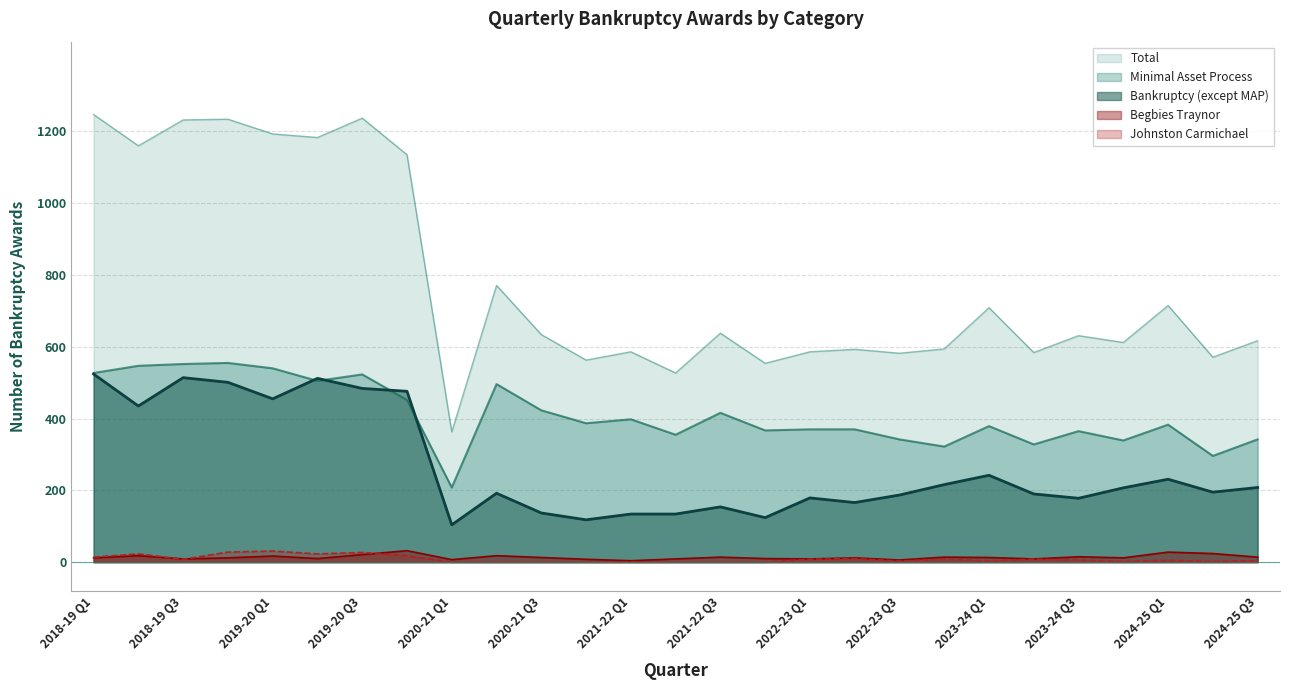

What is the sum of all Total values?

21051